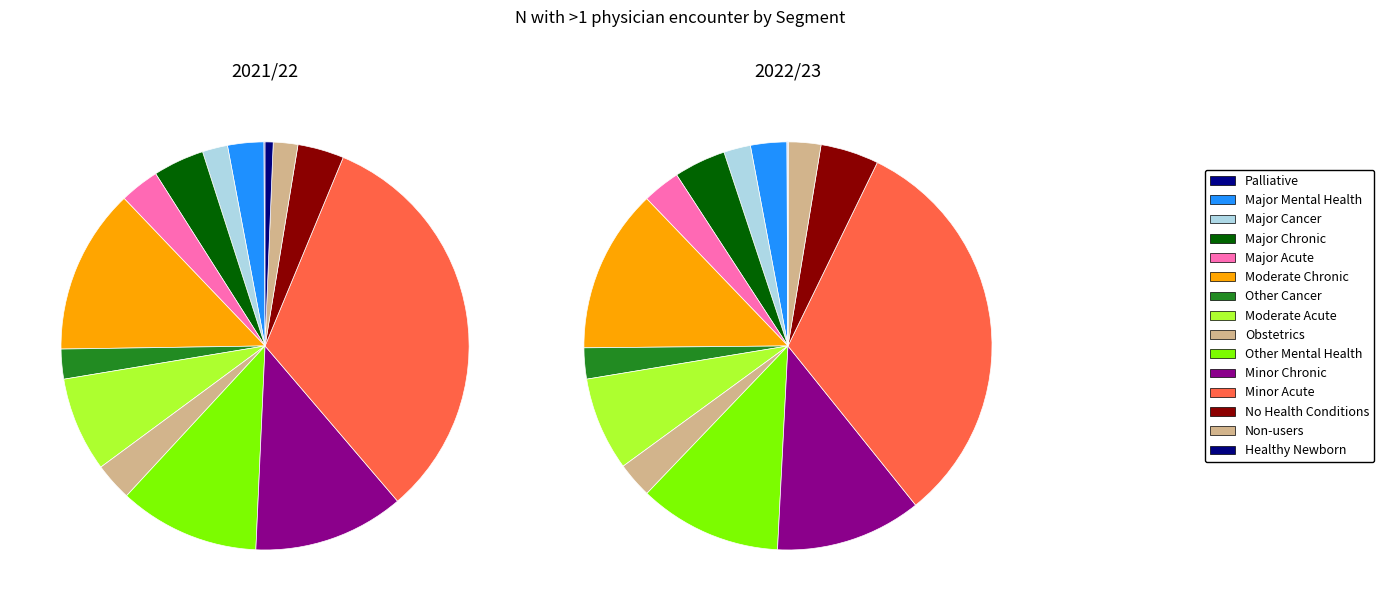

Is it true that 11 is 32% of the pie?

True